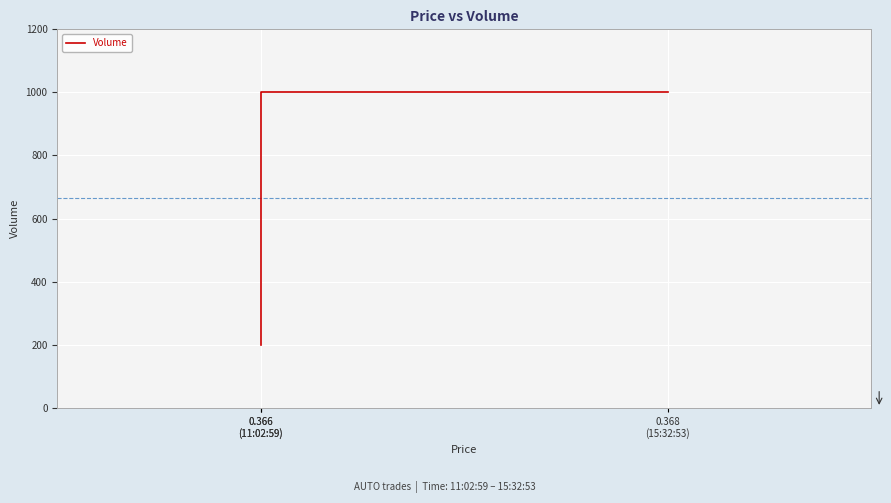

Rank the categories by value from highest to lowest.

0.368
(15:32:53), 0.366
(11:02:59), 0.366
(11:02:59)